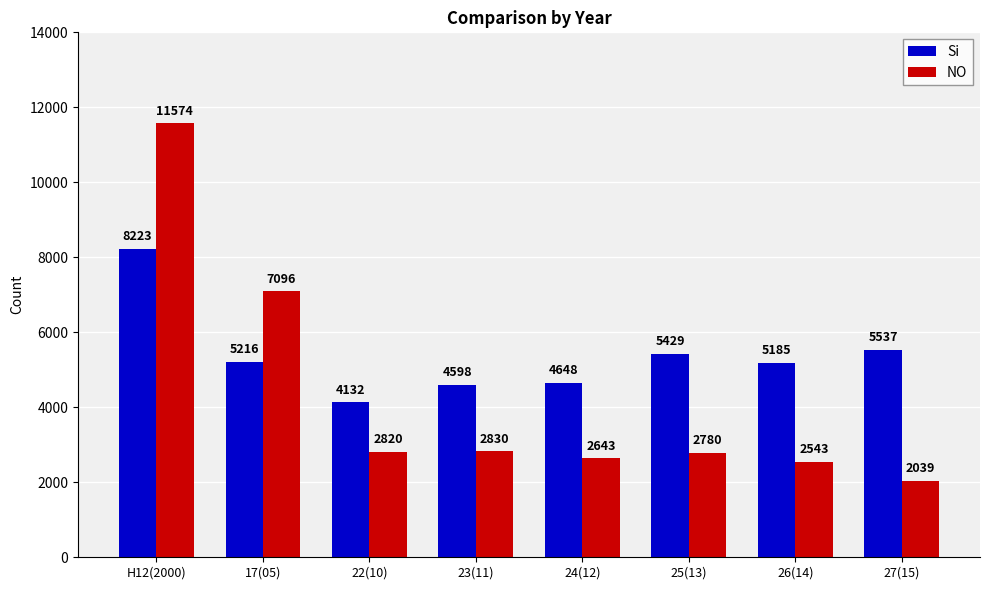

What is the smallest value displayed?

2039